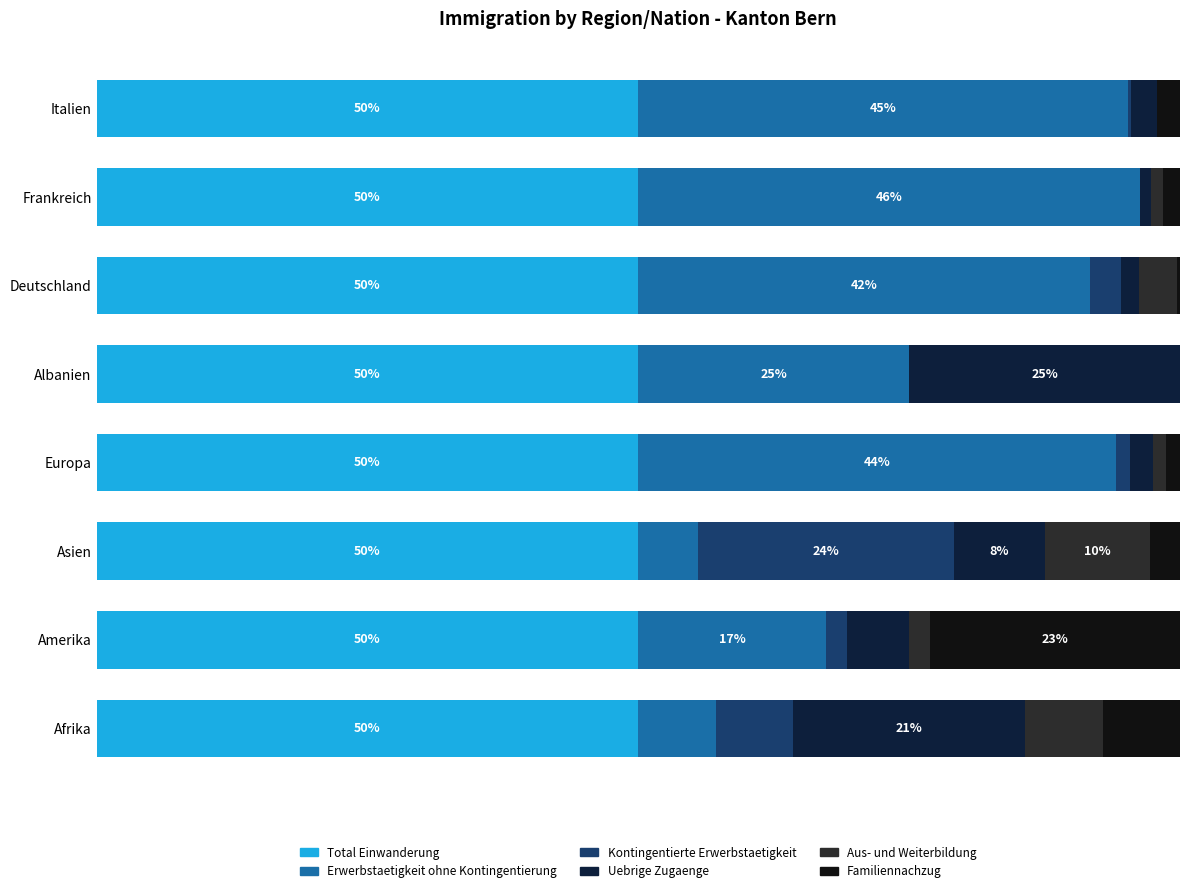

Which series has the widest spread of values?

Erwerbstaetigkeit ohne Kontingentierung